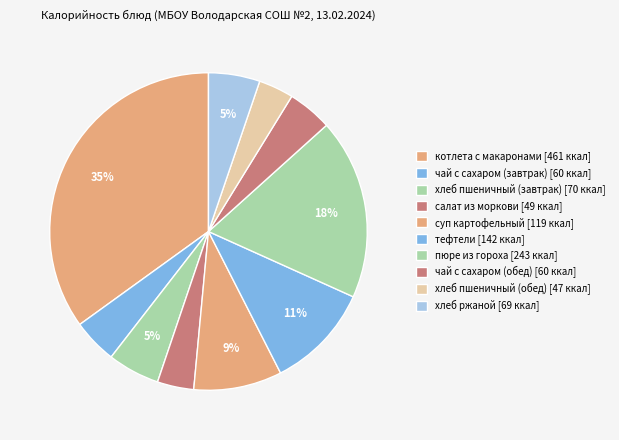

Count the number of slices in the pie.

10